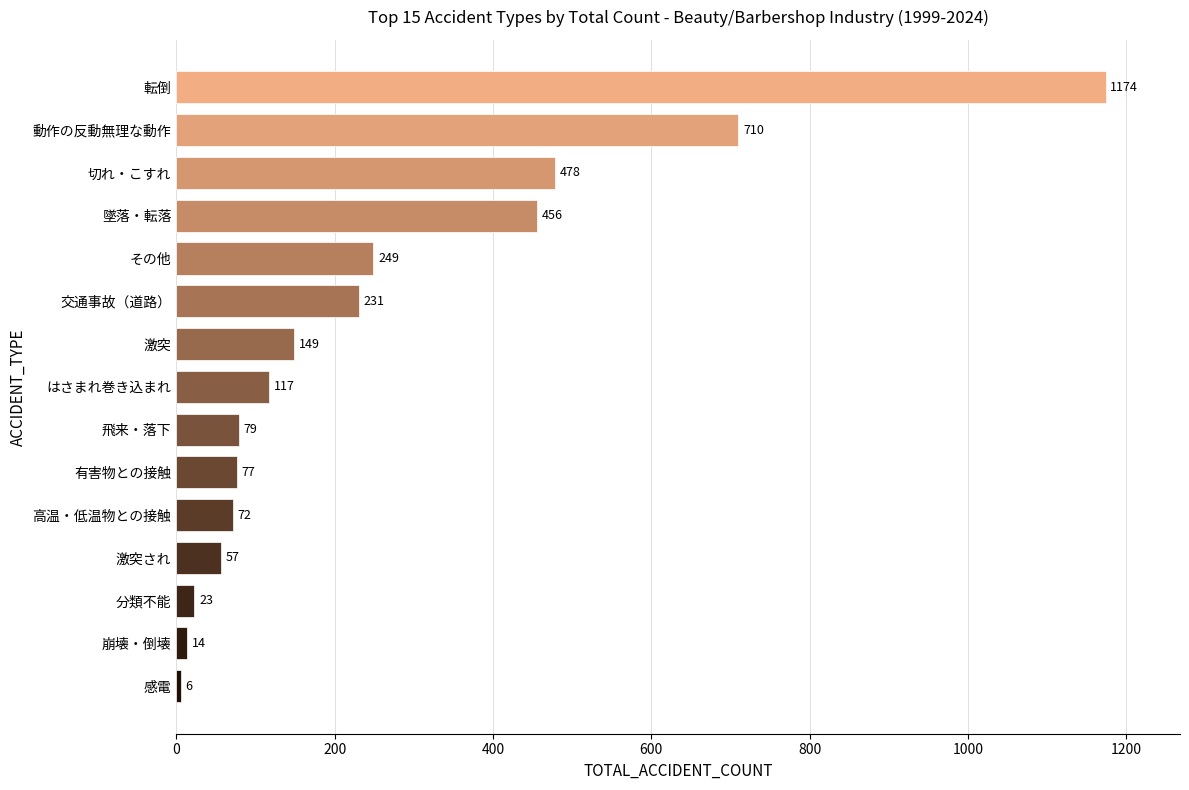

What is the ratio of the value at 崩壊・倒壊 to the value at 感電?

2.3